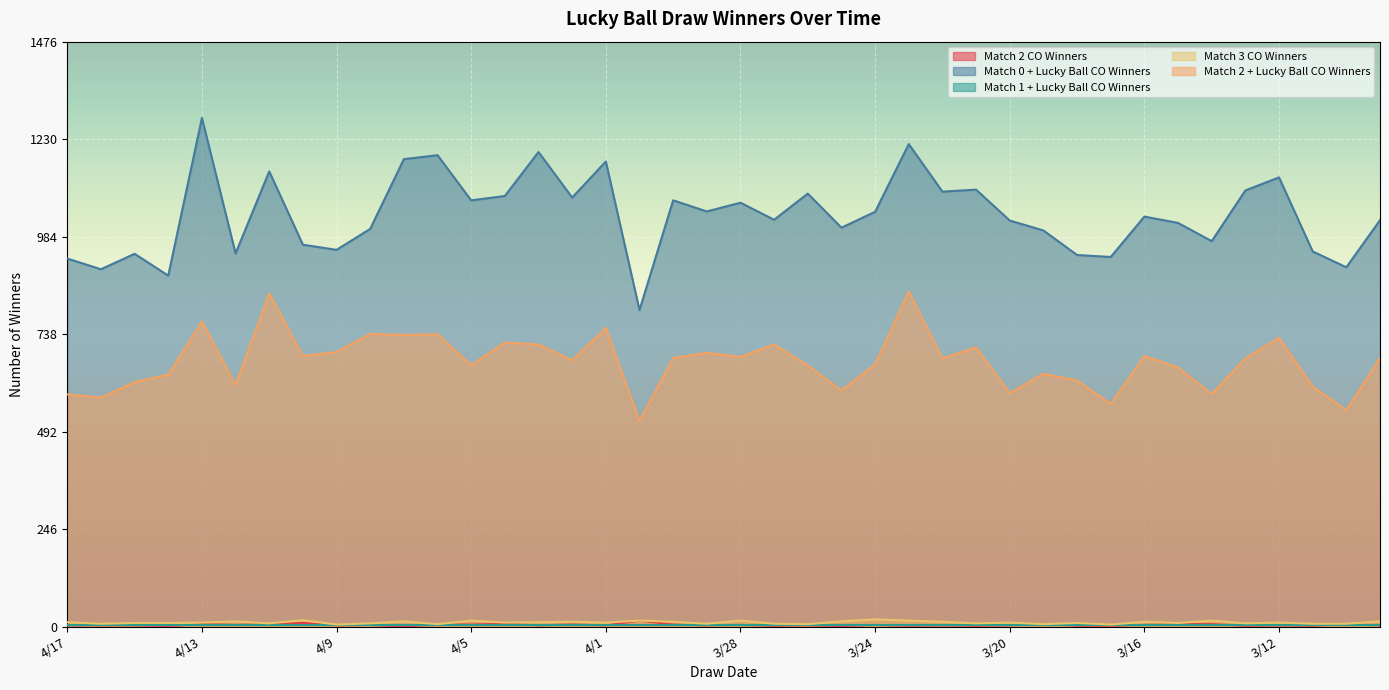

What position from the right is 3/31?

23